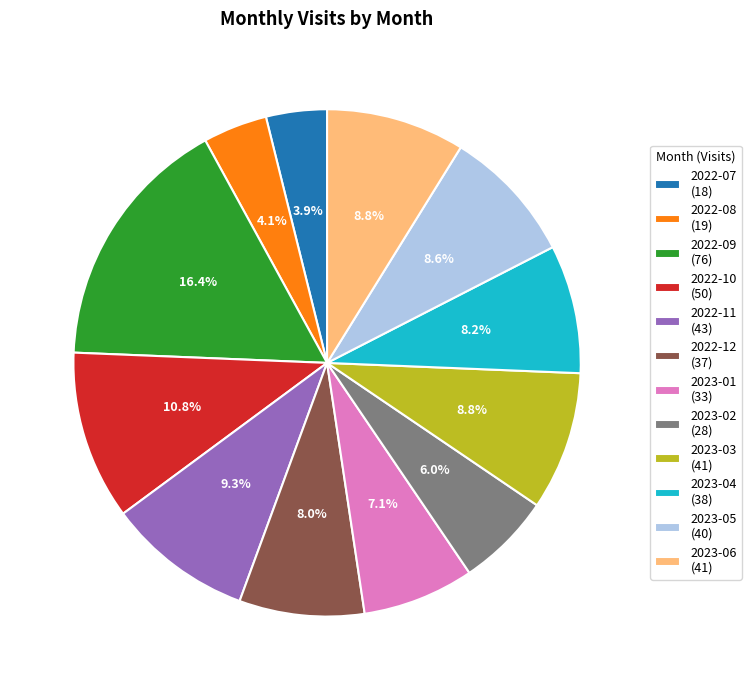

What percentage do 2023-03 and 2023-04 together represent?

17.0%